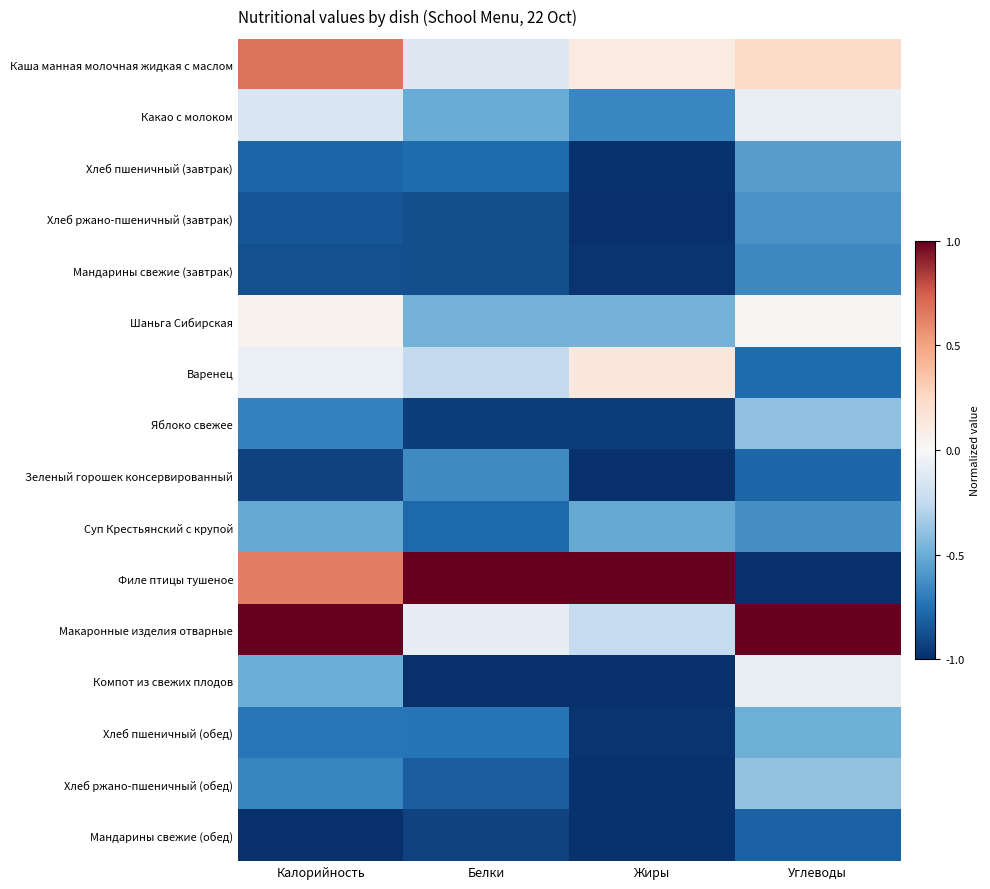

How many distinct data groups are displayed?

16